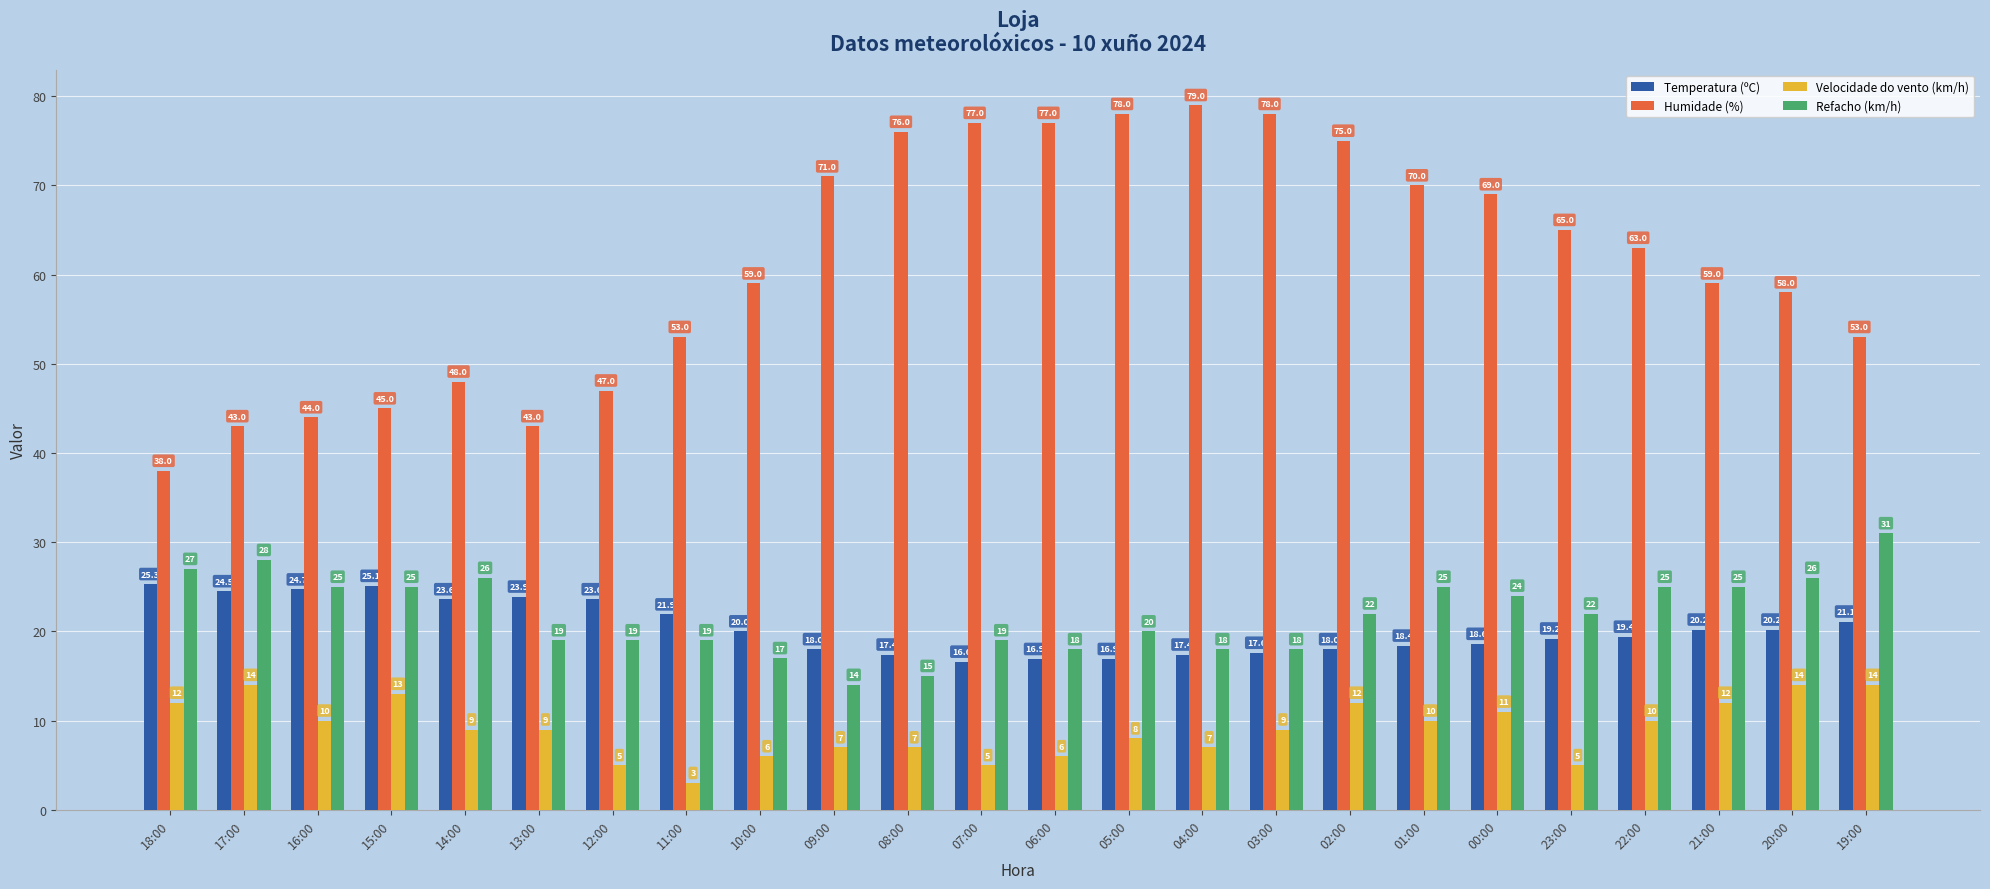

Reading left to right, extract all data points from this chart.

Temperatura (ºC): 18:00=25.3	17:00=24.5	16:00=24.7	15:00=25.1	14:00=23.6	13:00=23.9	12:00=23.6	11:00=21.9	10:00=20.0	09:00=18.0	08:00=17.4	07:00=16.6	06:00=16.9	05:00=16.9	04:00=17.4	03:00=17.6	02:00=18.0	01:00=18.4	00:00=18.6	23:00=19.2	22:00=19.4	21:00=20.2	20:00=20.2	19:00=21.1
Humidade (%): 18:00=38.0	17:00=43.0	16:00=44.0	15:00=45.0	14:00=48.0	13:00=43.0	12:00=47.0	11:00=53.0	10:00=59.0	09:00=71.0	08:00=76.0	07:00=77.0	06:00=77.0	05:00=78.0	04:00=79.0	03:00=78.0	02:00=75.0	01:00=70.0	00:00=69.0	23:00=65.0	22:00=63.0	21:00=59.0	20:00=58.0	19:00=53.0
Velocidade do vento (km/h): 18:00=12.0	17:00=14.0	16:00=10.0	15:00=13.0	14:00=9.0	13:00=9.0	12:00=5.0	11:00=3.0	10:00=6.0	09:00=7.0	08:00=7.0	07:00=5.0	06:00=6.0	05:00=8.0	04:00=7.0	03:00=9.0	02:00=12.0	01:00=10.0	00:00=11.0	23:00=5.0	22:00=10.0	21:00=12.0	20:00=14.0	19:00=14.0
Refacho (km/h): 18:00=27.0	17:00=28.0	16:00=25.0	15:00=25.0	14:00=26.0	13:00=19.0	12:00=19.0	11:00=19.0	10:00=17.0	09:00=14.0	08:00=15.0	07:00=19.0	06:00=18.0	05:00=20.0	04:00=18.0	03:00=18.0	02:00=22.0	01:00=25.0	00:00=24.0	23:00=22.0	22:00=25.0	21:00=25.0	20:00=26.0	19:00=31.0